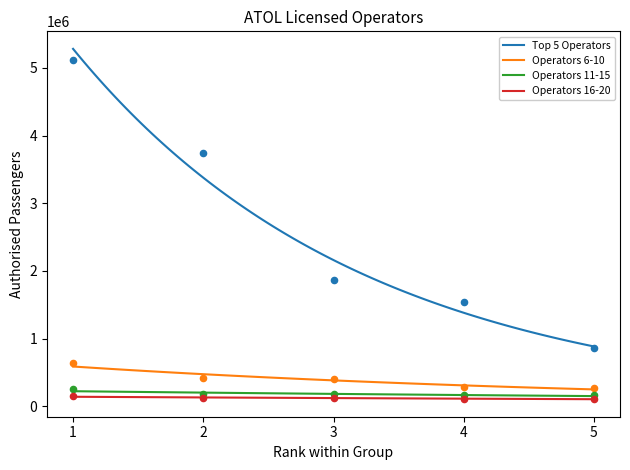

What are all the series names shown in the legend?

Top 5 Operators, Operators 6-10, Operators 11-15, Operators 16-20